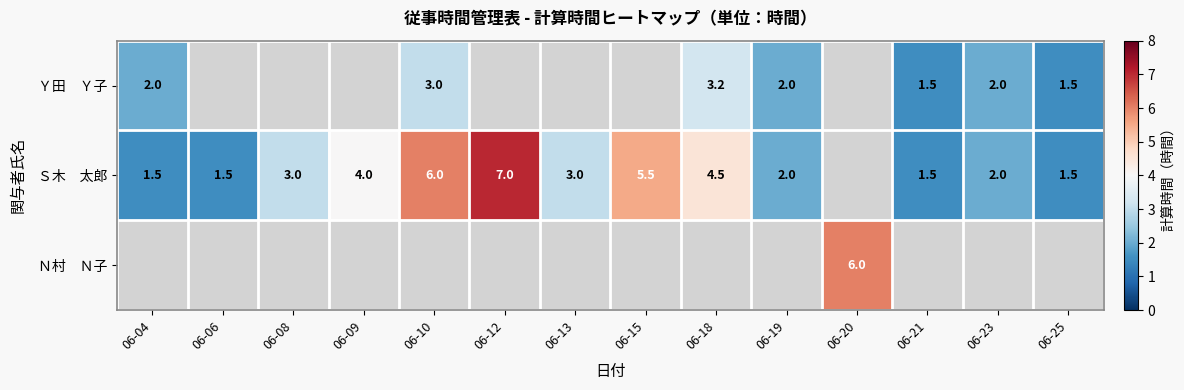

What is the lowest value of the Ｓ木 太郎 series?

1.5